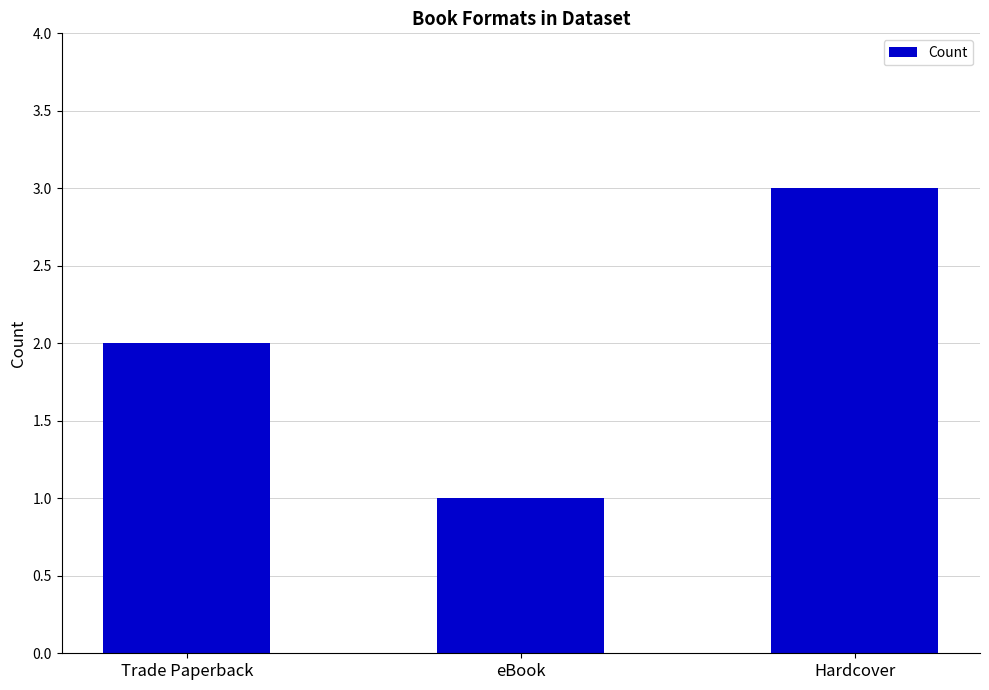

Reading right to left, extract all data points from this chart.

3	1	2